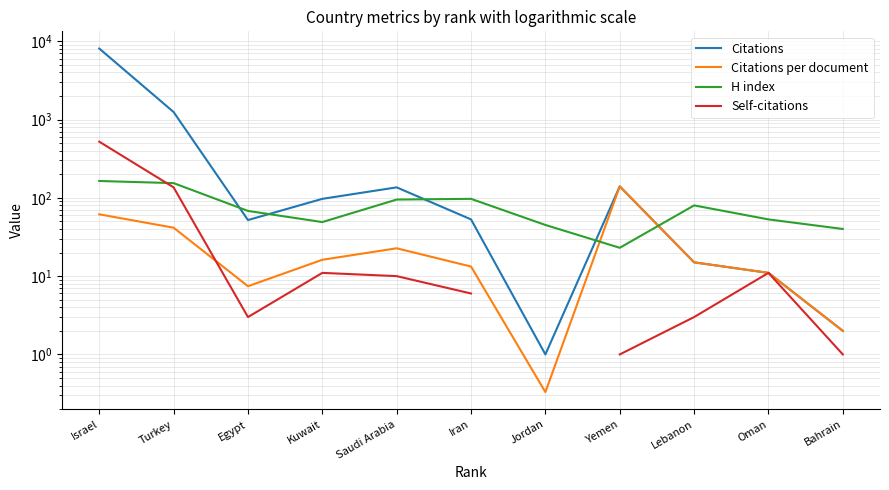

What value does the Self-citations series have at Egypt?

3.0